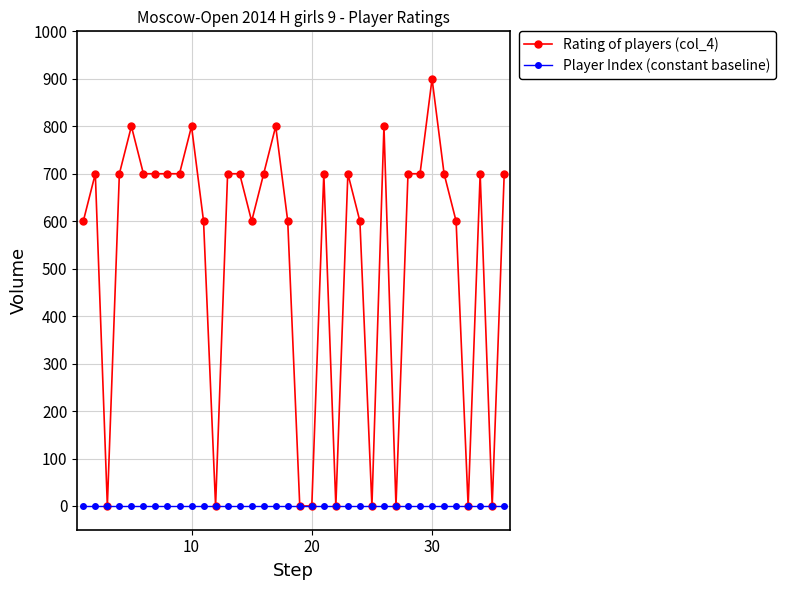

List the series in order of their peak value, highest first.

Rating of players (col_4), Player Index (constant baseline)